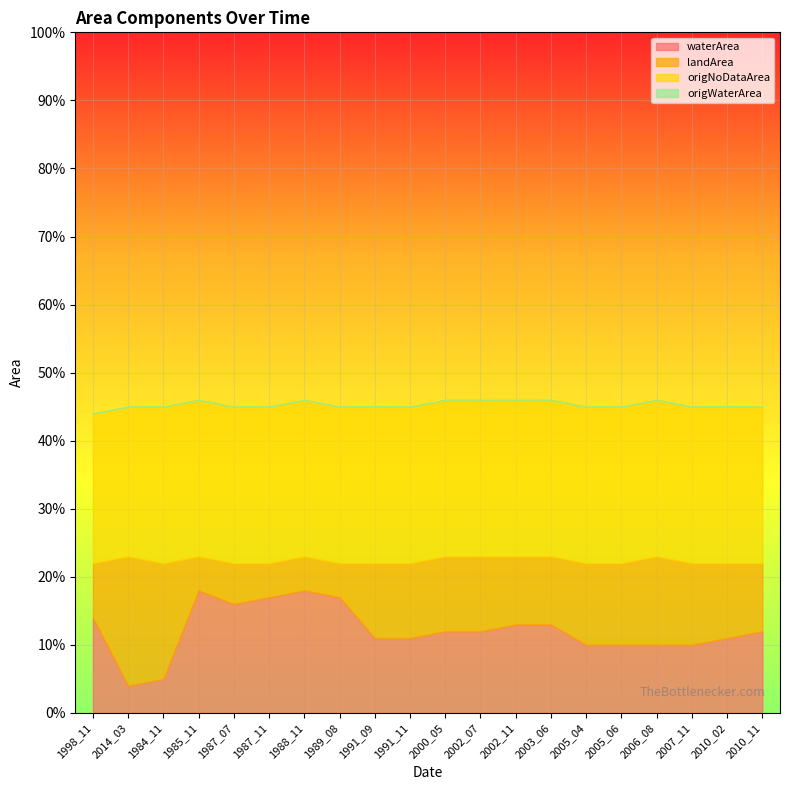

How many lines are shown in the chart?

4